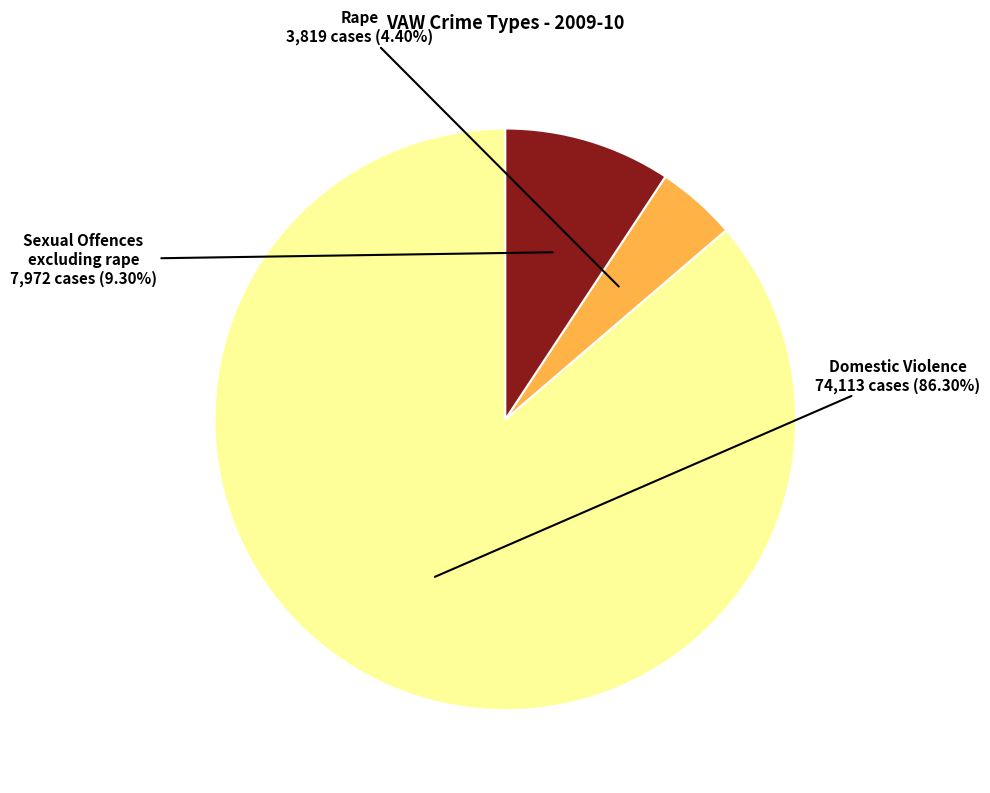

Does Domestic Violence represent more than half of the total?

Yes